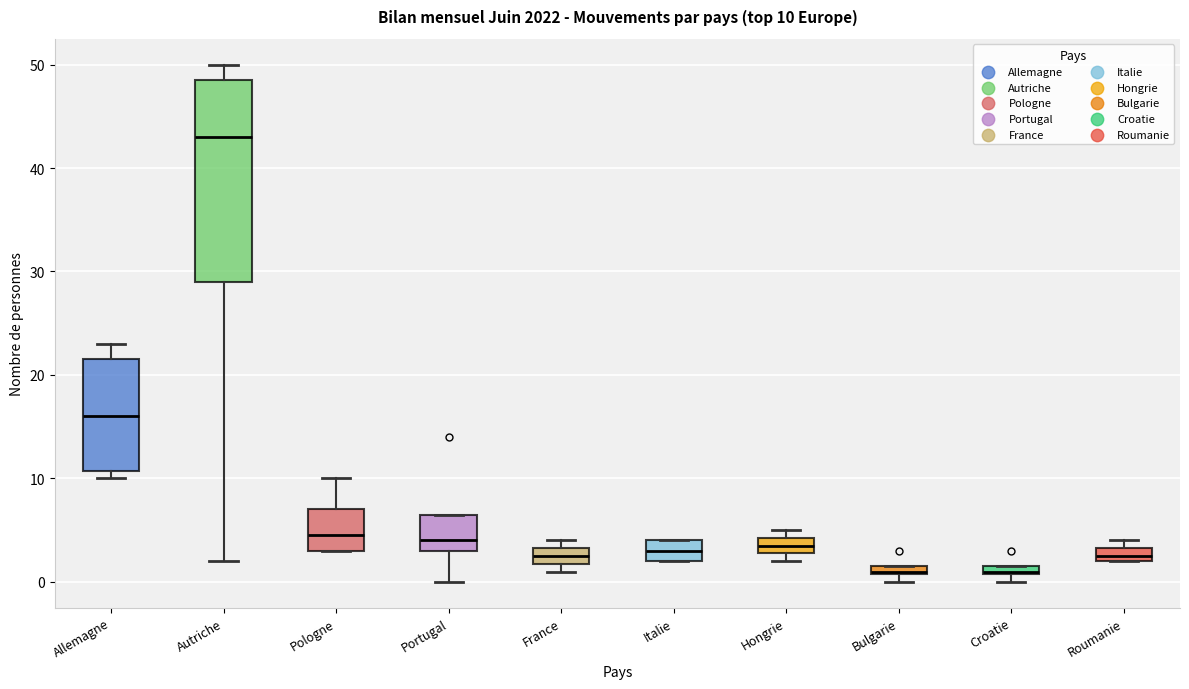

Comparing the boxes themselves (not the whiskers), which one is the tallest?

Autriche